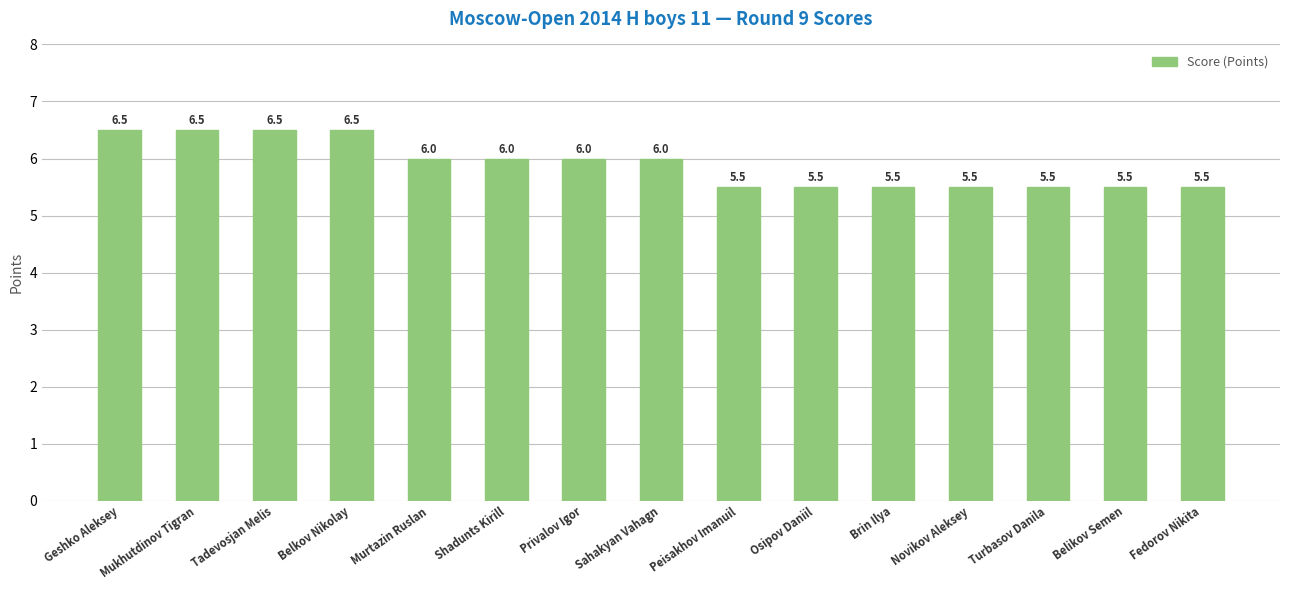

How many bars are there in total?

15